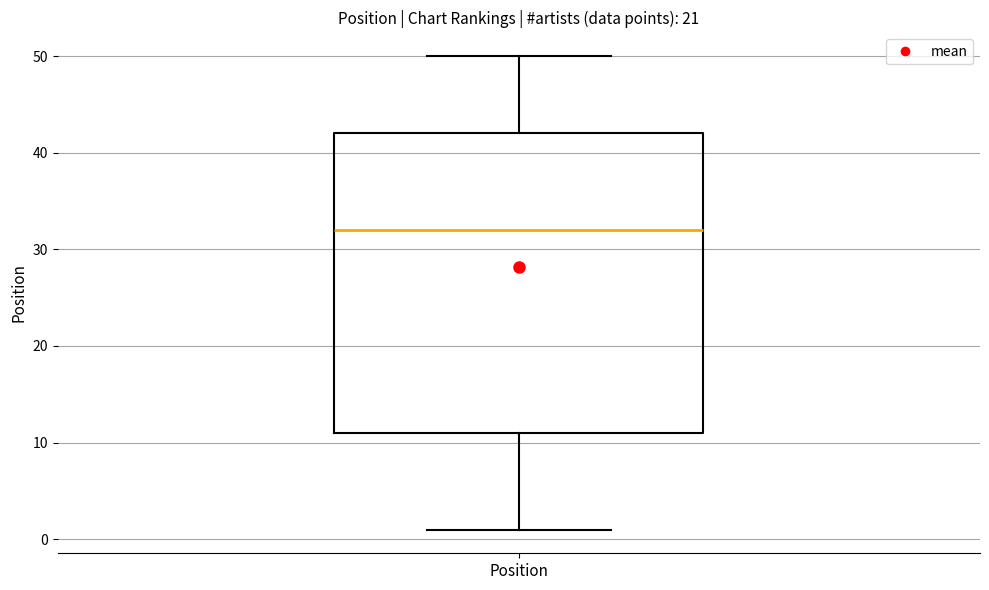

Where does the upper whisker of the box for Position end on the y-axis? The values are not printed on the chart, so give them approximately, as read against the axis.

50